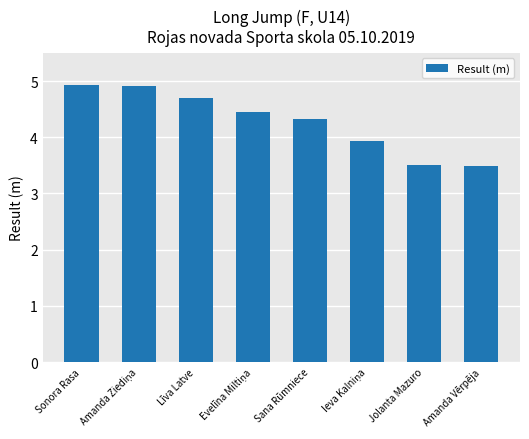

What is the difference between the values at Amanda Vērpēja and Sonora Rasa?

1.4